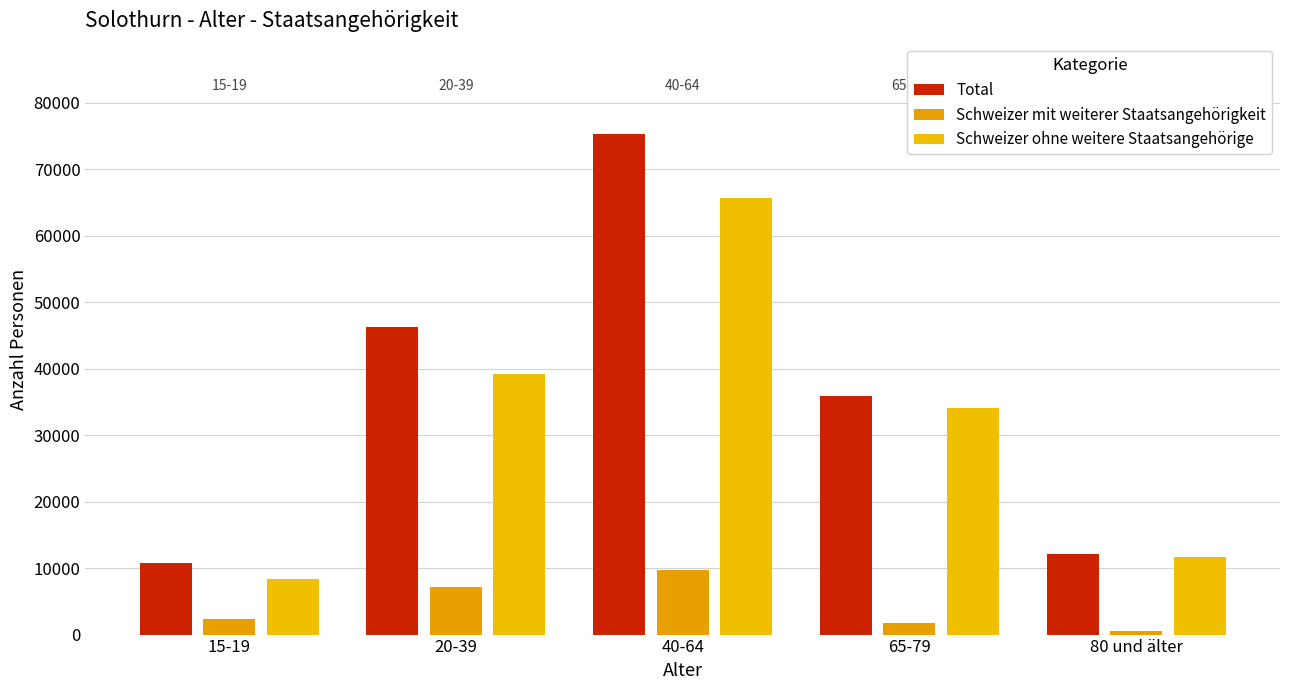

True or false: Schweizer ohne weitere Staatsangehörige has a value of 59739.9 at 65-79.

False